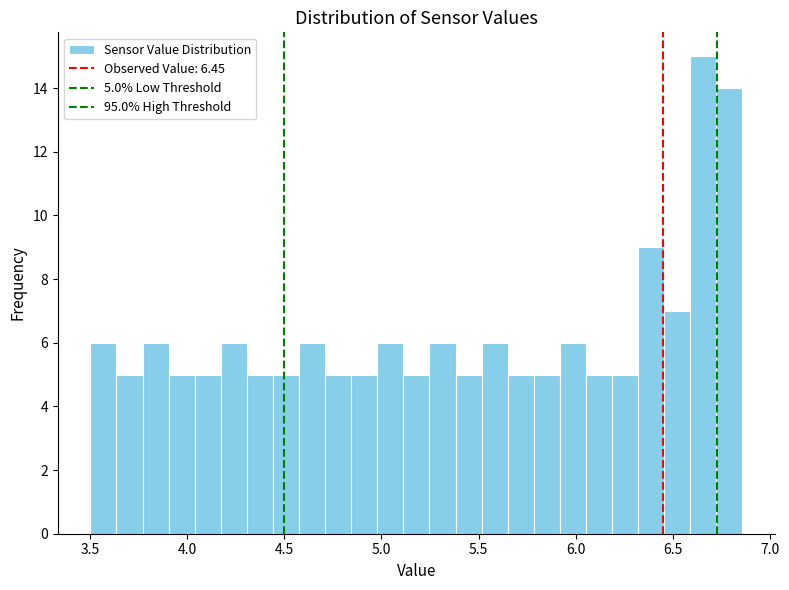

Around what value on the x-axis is the tallest bar? Give the approximate position of its centre, as read against the axis.

6.65